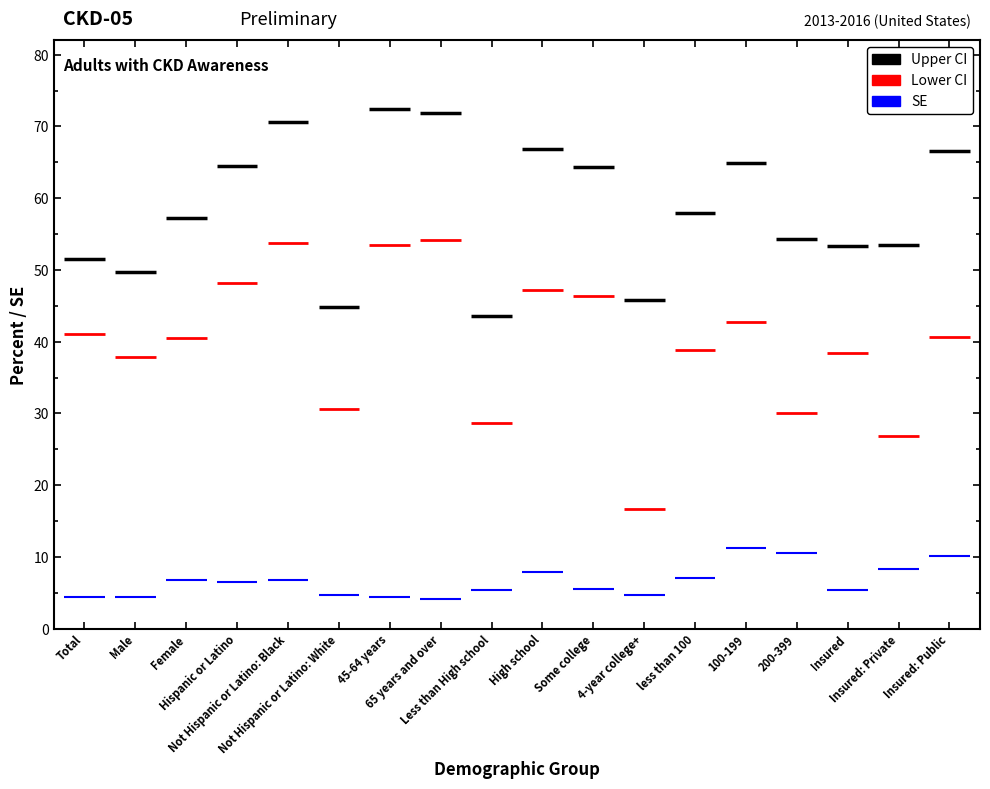

Where is Lower CI nearest to the value 41?

Total